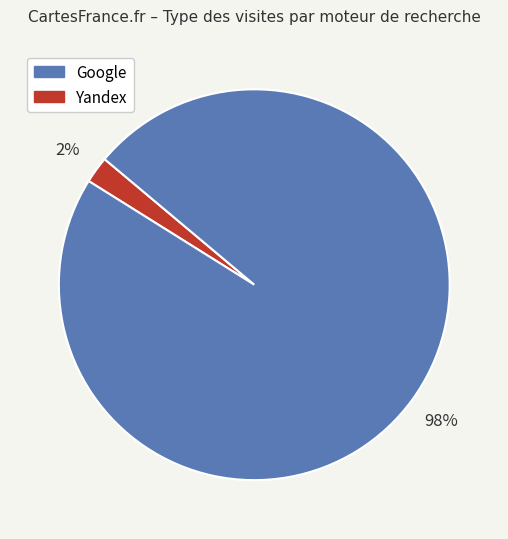

To the nearest percent, what is the average slice percentage?

50%